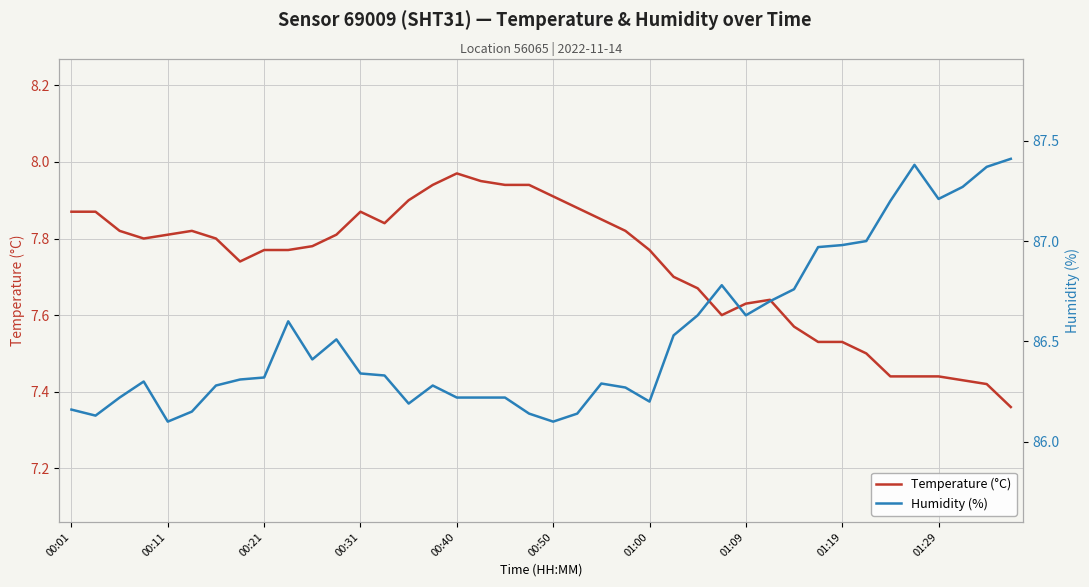

At how many categories does at least one series exceed 64?

40